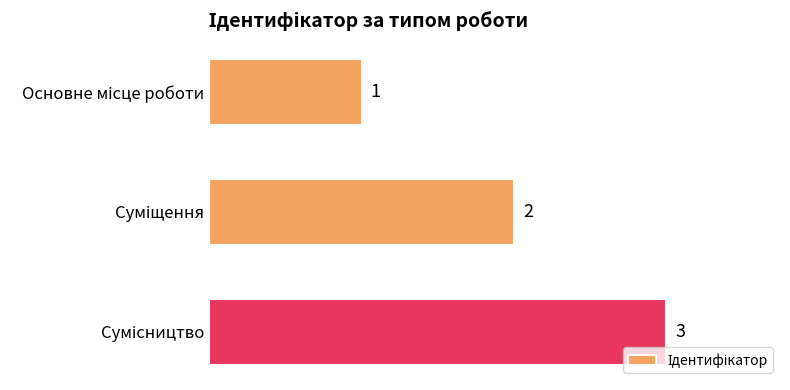

What is the greatest value displayed?

3